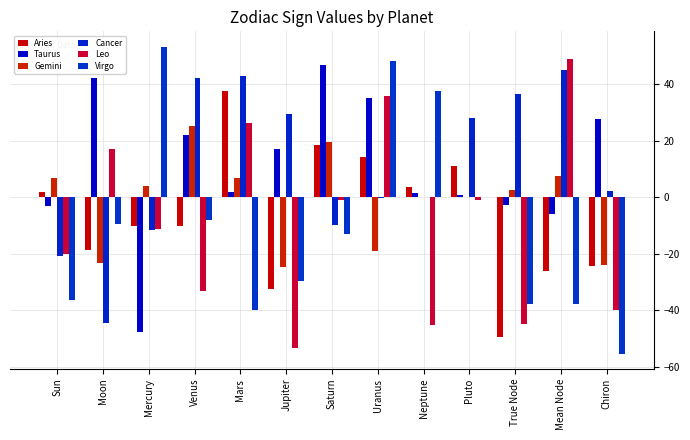

How many data points does each series have?

13